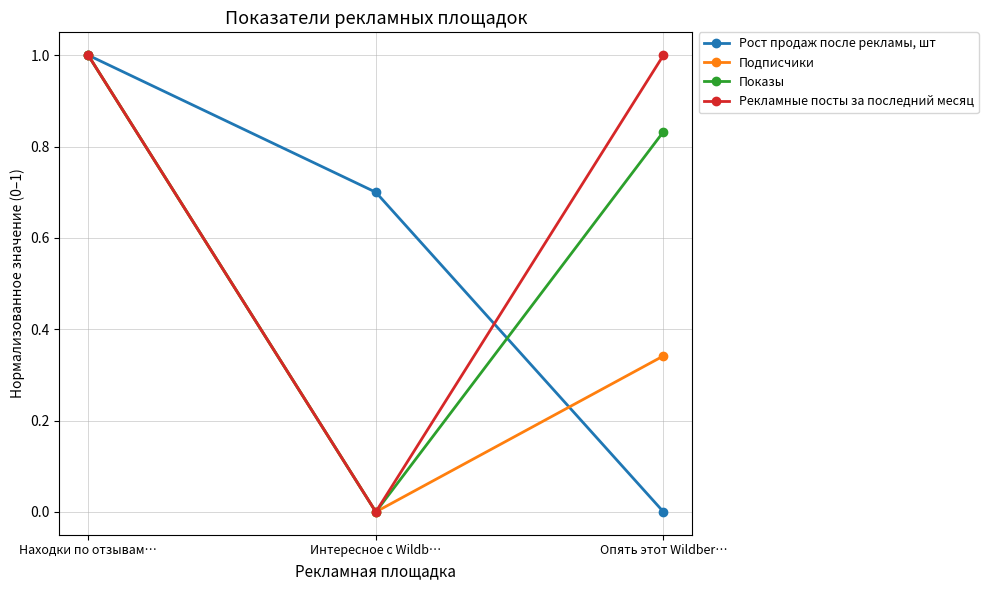

True or false: Рекламные посты за последний месяц has a value of 1.0 at Находки по отзывам….

True